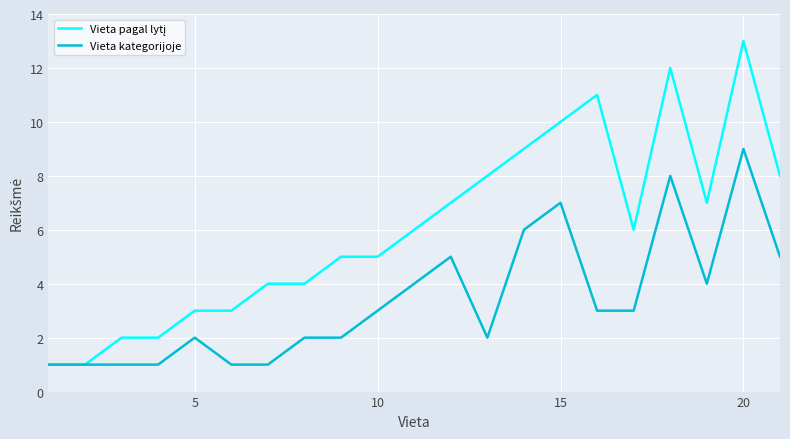

What is the difference between the second highest and second lowest values in the Vieta kategorijoje series?

7